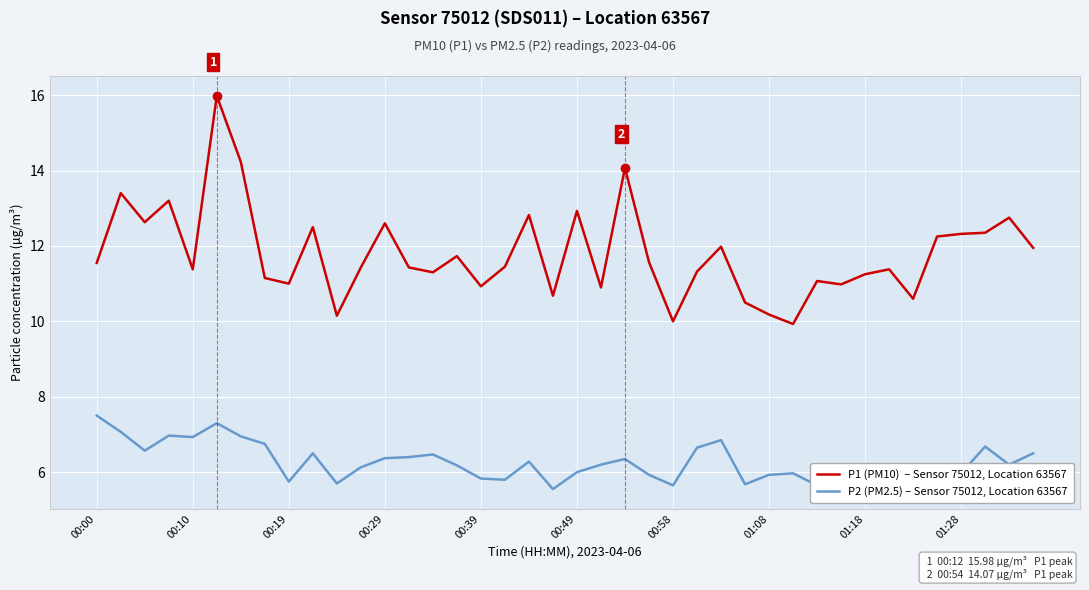

What is the maximum value shown in the chart?

16.0